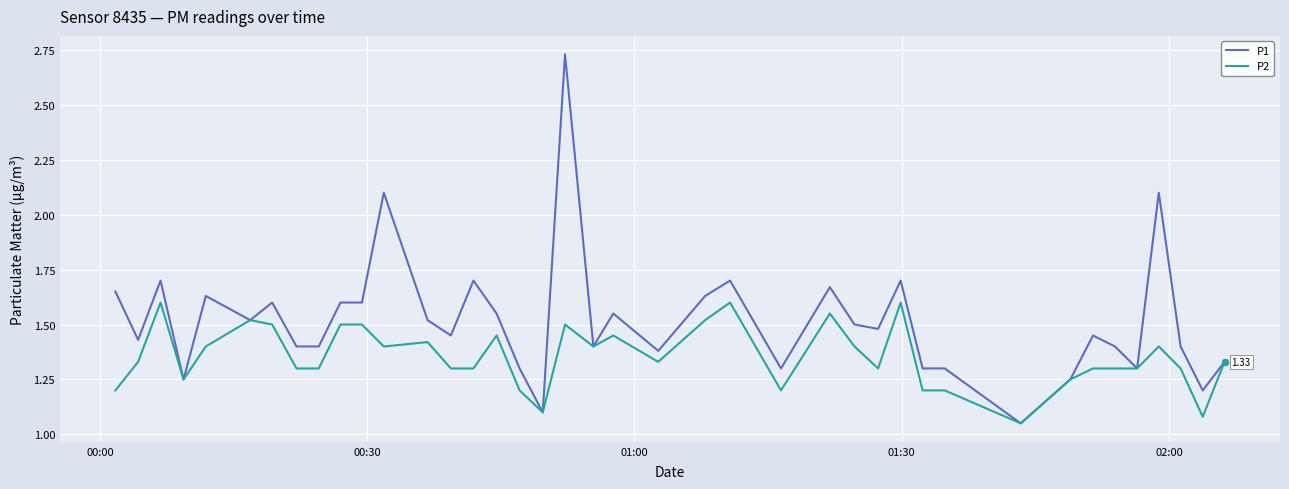

Which series has the largest total across all categories?

P1